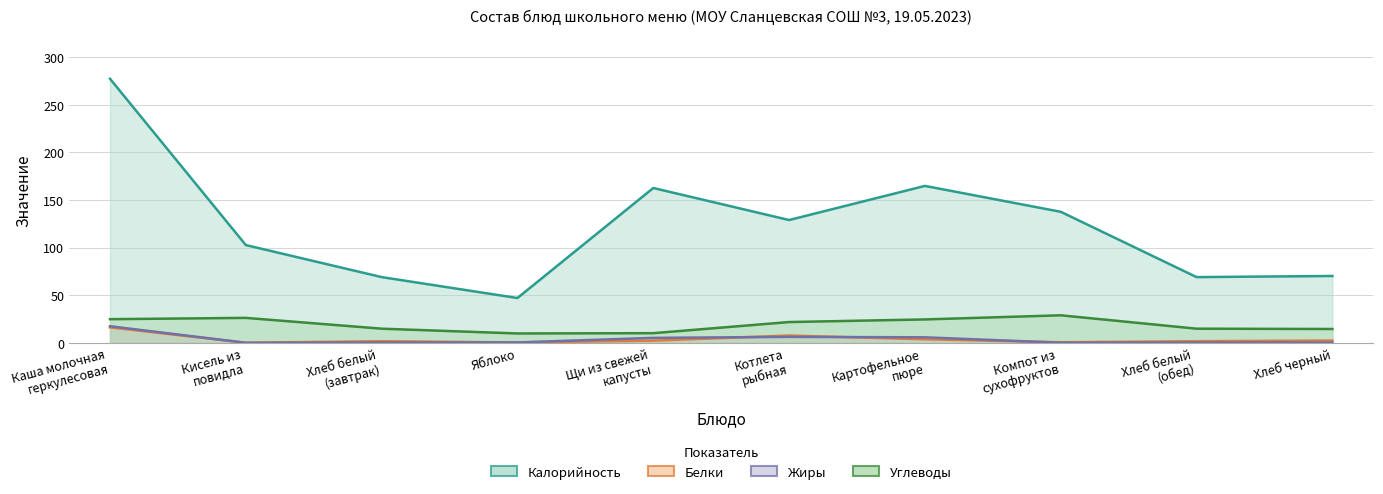

What is the label of the 9th point from the right?

Кисель из
повидла